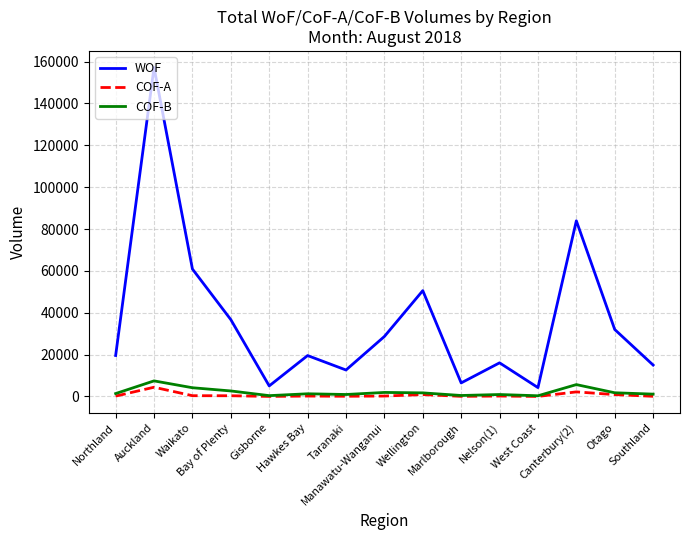

True or false: COF-A has a value of 378 at Waikato.

True